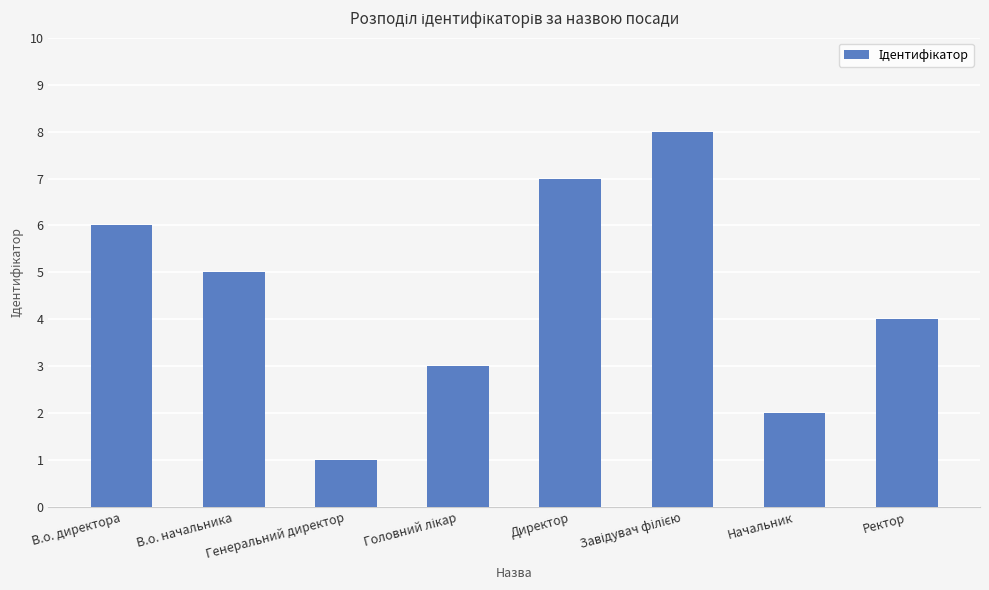

Which label corresponds to the smallest value in the chart?

Генеральний директор